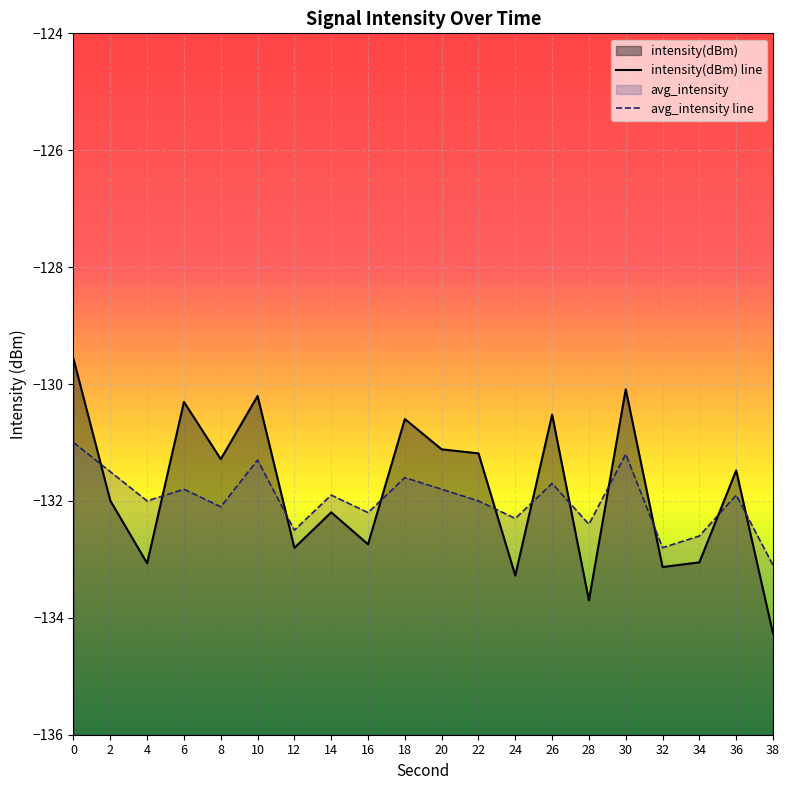

Where is intensity(dBm) nearest to the value -131?

20